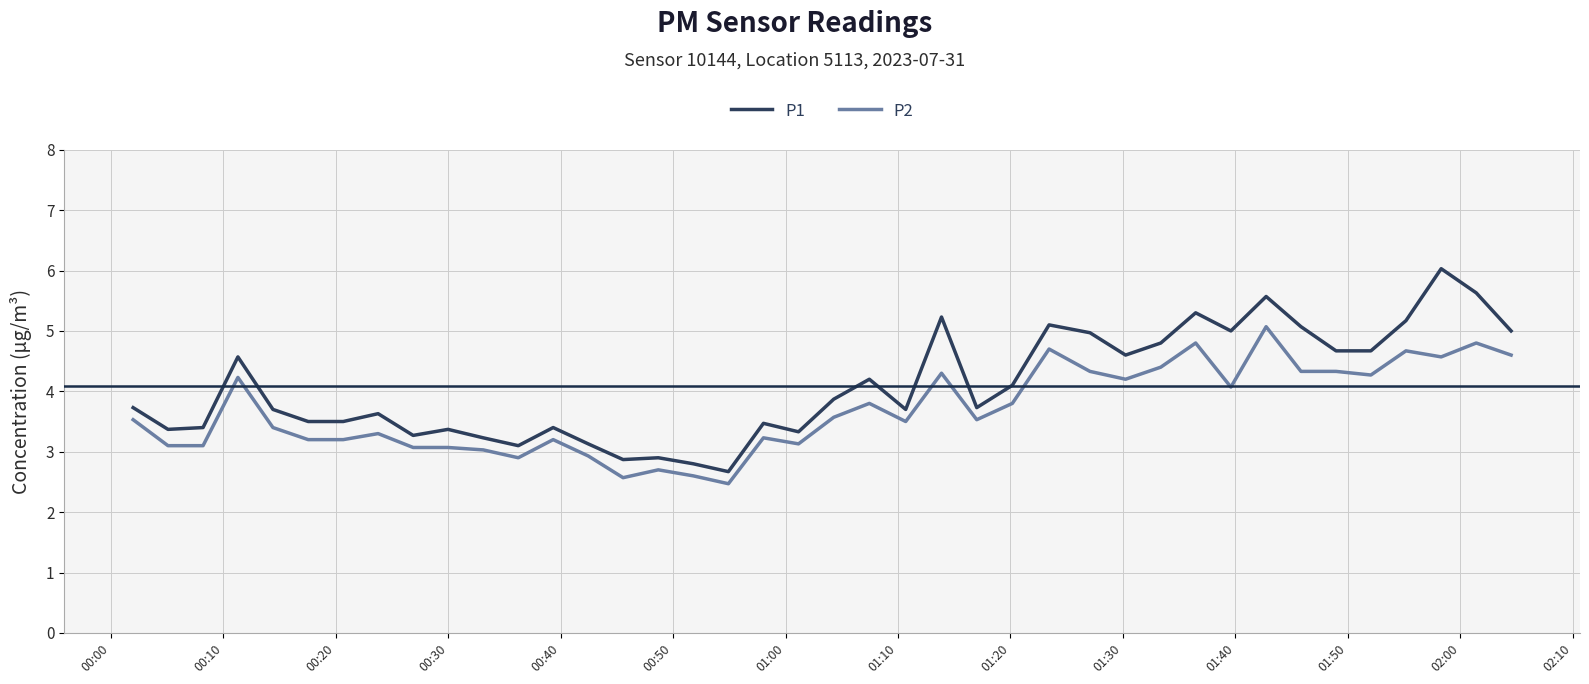

True or false: P1 and P2 intersect in this chart.

False